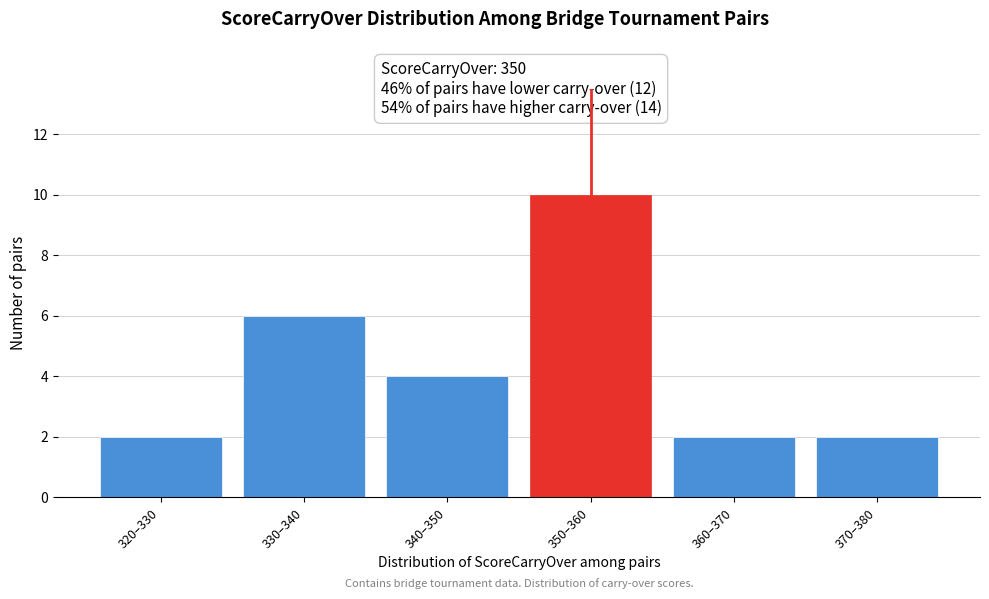

Reading left to right, what are all the values shown in this chart?

320–330=2	330–340=6	340–350=4	350–360=10	360–370=2	370–380=2